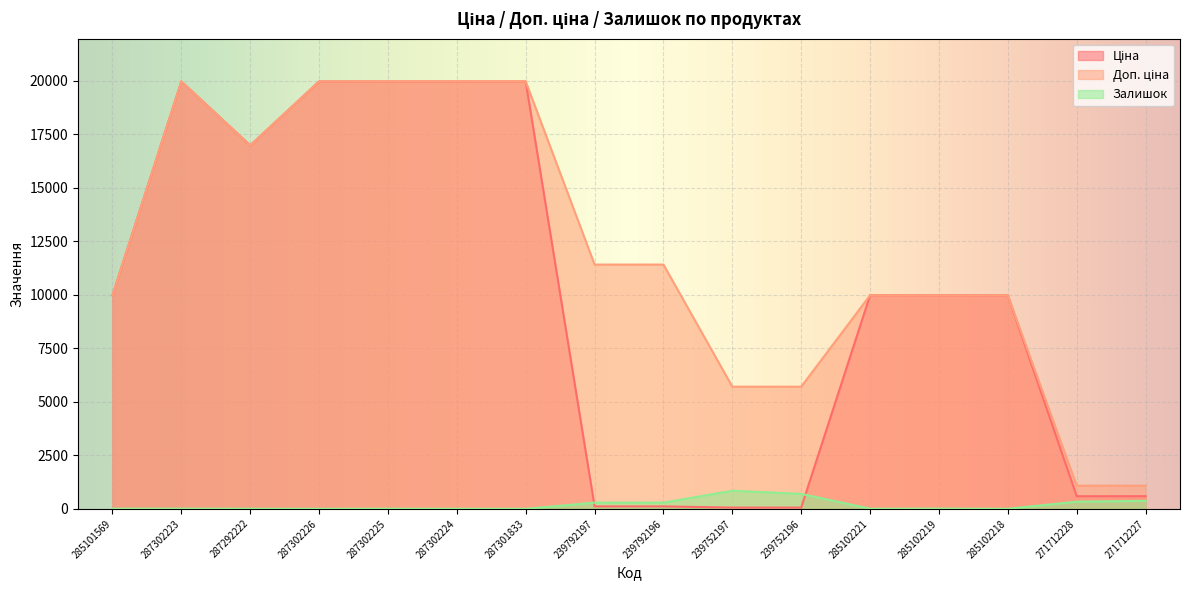

Reading right to left, extract all data points from this chart.

Ціна: 589.9	589.9	9975.0	9975.0	9975.0	57.0	57.0	114.1	114.1	19964.2	19964.2	19964.2	19964.2	16976.3	19964.2	9975.0
Доп. ціна: 1081.7	1081.7	9975.0	9975.0	9975.0	5705.0	5705.0	11410.0	11410.0	19964.2	19964.2	19964.2	19964.2	16976.3	19964.2	9975.0
Залишок: 373.0	333.0	3.0	9.0	5.0	698.0	845.0	290.0	289.0	0.0	3.0	5.0	0.0	4.0	7.0	7.0